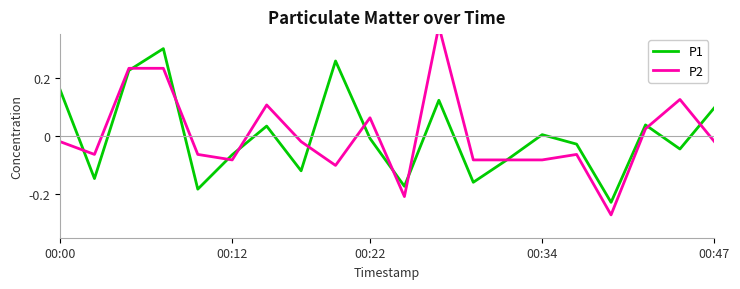

What position from the left is 16?

17